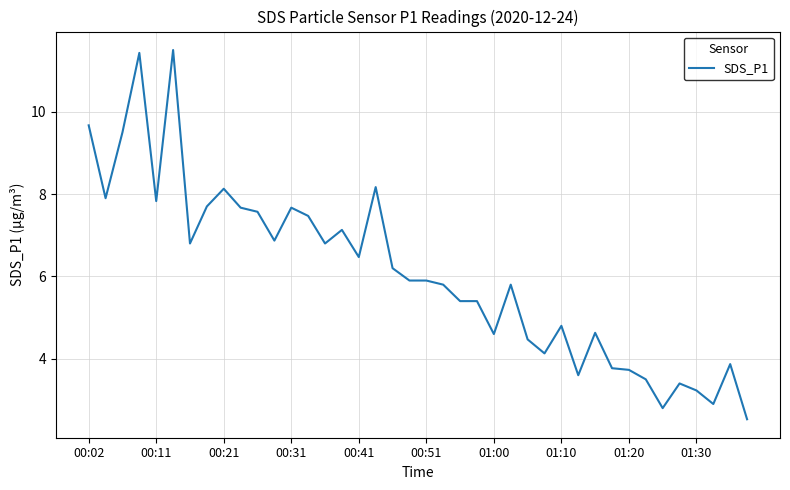

What is the minimum value shown in the chart?

2.5